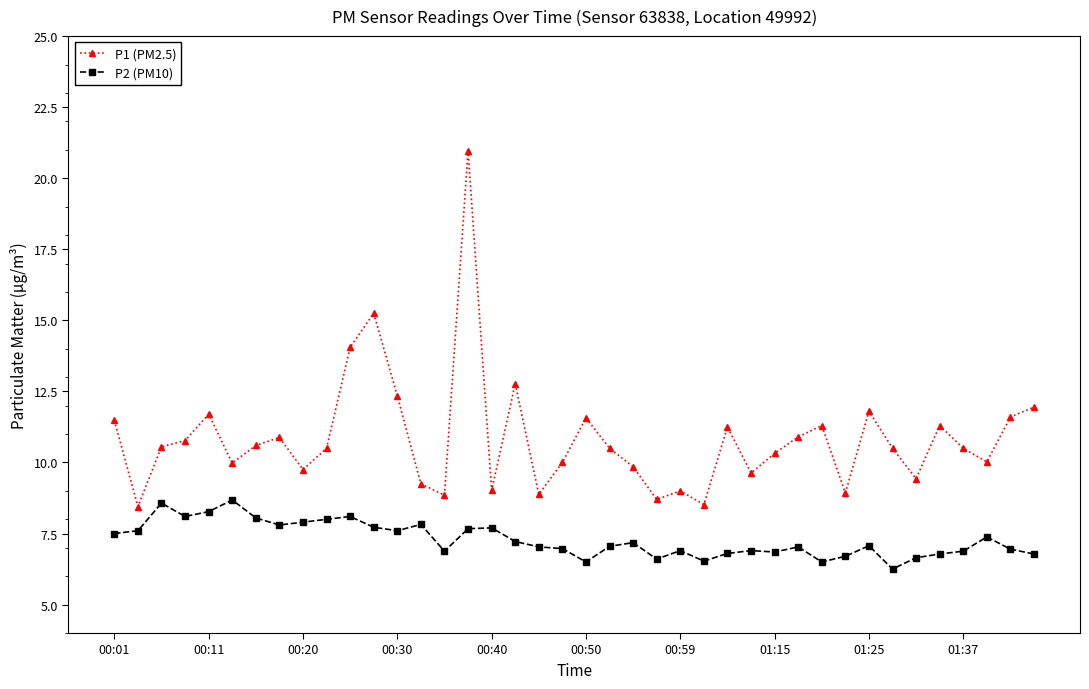

At how many categories does at least one series exceed 18?

1